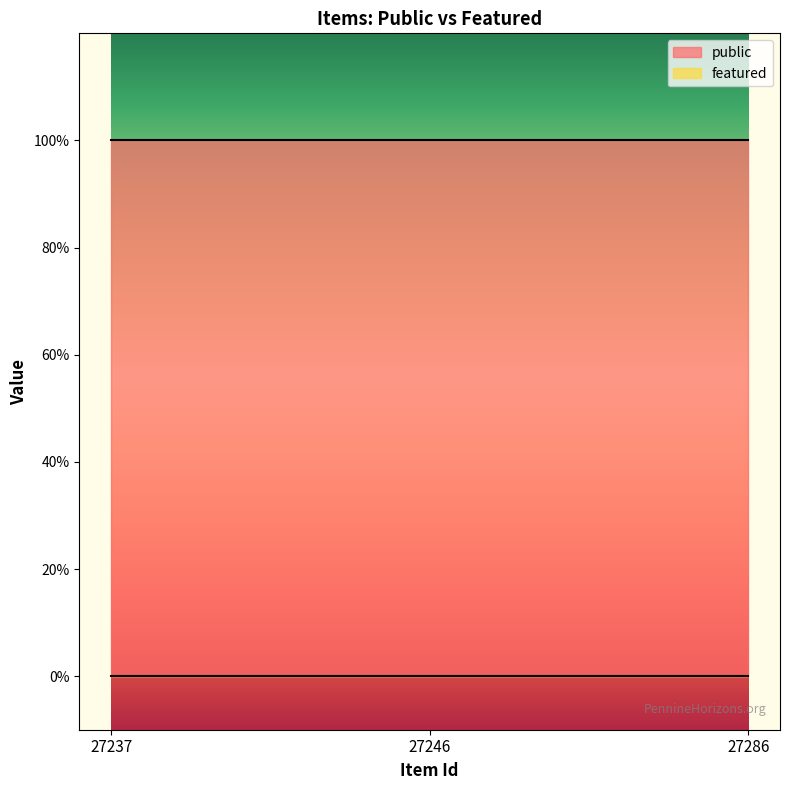

Which category has the highest value in the featured series?

27237